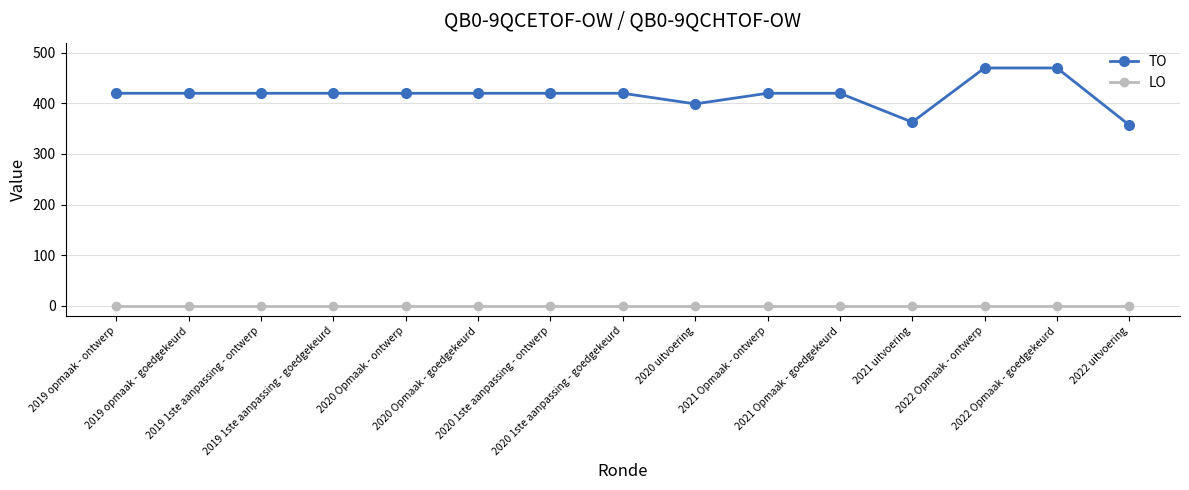

True or false: LO and TO cross at least once.

False